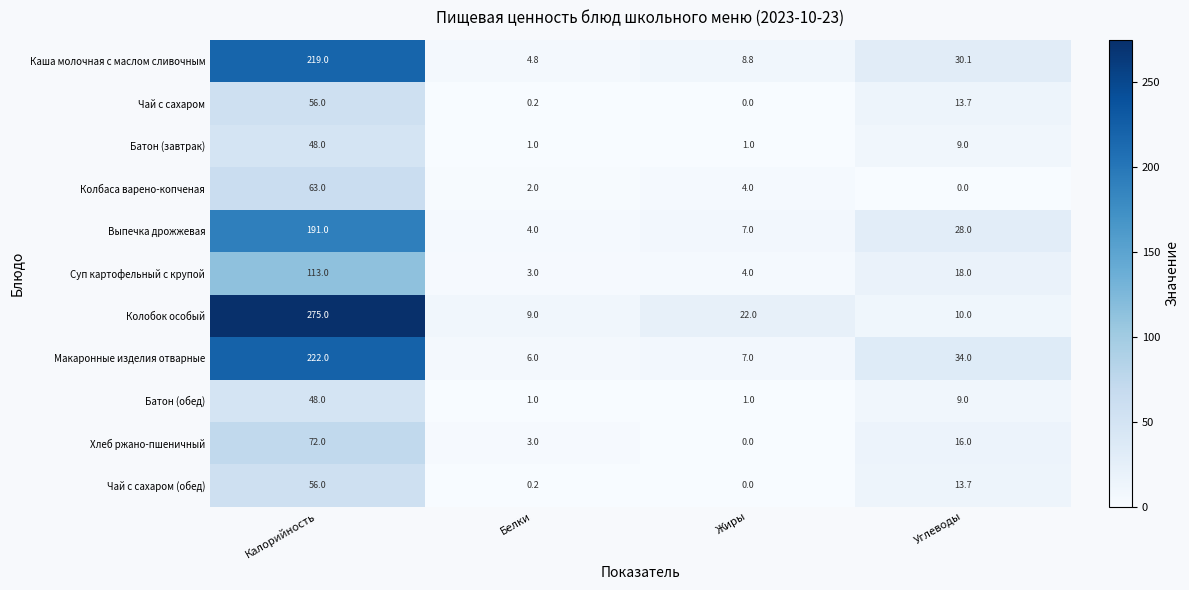

The Чай с сахаром series shows -33.8 at Жиры. True or false?

False